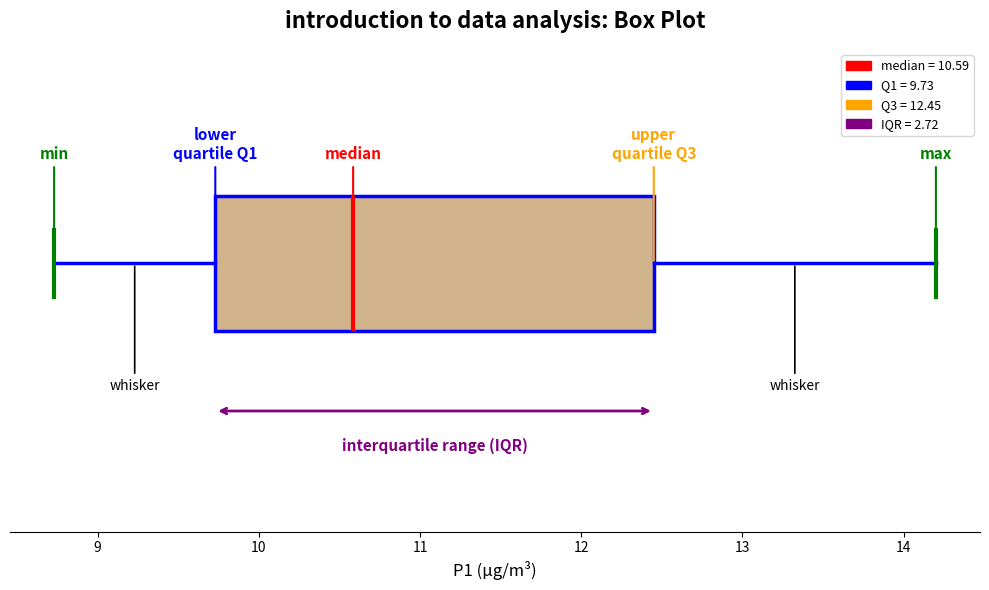

Where is the left edge of the box on the x-axis? The values are not printed on the chart, so give them approximately, as read against the axis.

9.7